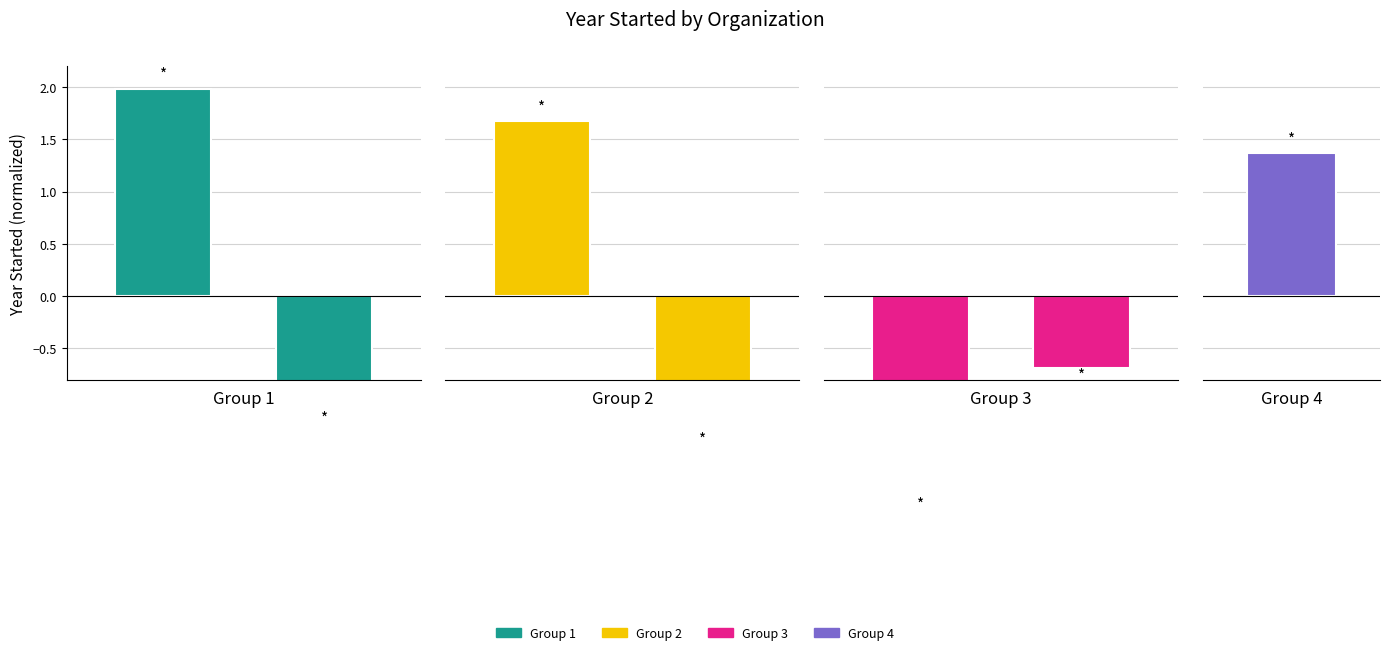

How many values in the Group 1 series exceed 1?

1